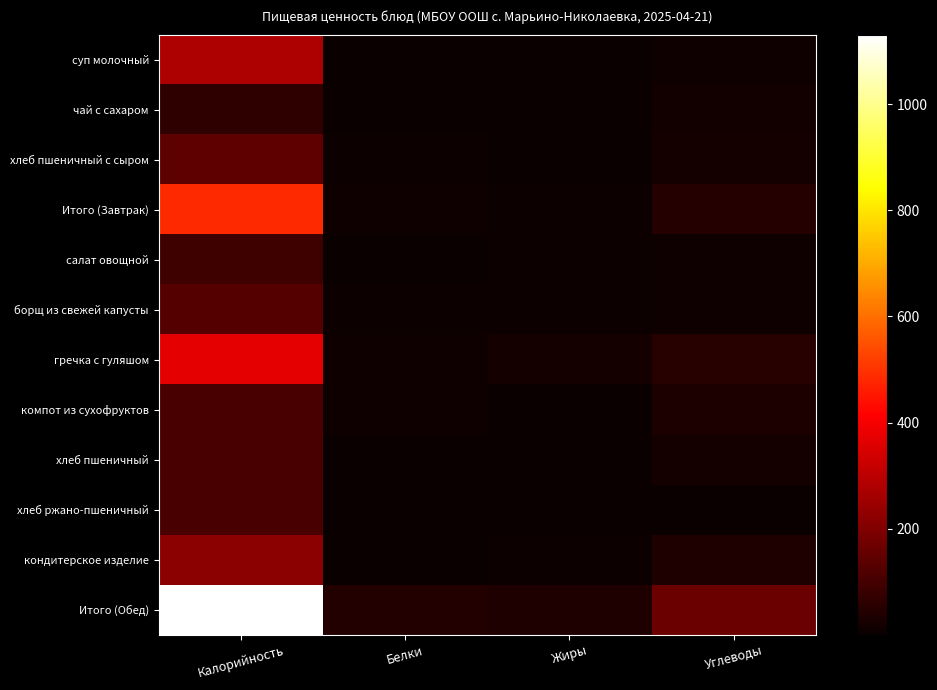

Reading left to right, transcribe all the data shown in this chart.

суп молочный: Калорийность=278.3	Белки=4.4	Жиры=3.9	Углеводы=10.4
чай с сахаром: Калорийность=62.0	Белки=0.1	Жиры=0.0	Углеводы=15.2
хлеб пшеничный с сыром: Калорийность=143.6	Белки=5.4	Жиры=4.0	Углеводы=20.9
Итого (Завтрак): Калорийность=483.9	Белки=9.9	Жиры=8.0	Углеводы=46.5
салат овощной: Калорийность=92.7	Белки=1.7	Жиры=6.5	Углеводы=10.5
борщ из свежей капусты: Калорийность=124.8	Белки=7.4	Жиры=5.8	Углеводы=9.5
гречка с гуляшом: Калорийность=370.1	Белки=10.4	Жиры=19.5	Углеводы=50.9
компот из сухофруктов: Калорийность=110.0	Белки=10.0	Жиры=0.1	Углеводы=35.2
хлеб пшеничный: Калорийность=107.2	Белки=3.1	Жиры=1.1	Углеводы=20.9
хлеб ржано-пшеничный: Калорийность=108.6	Белки=4.0	Жиры=0.7	Углеводы=1.4
кондитерское изделие: Калорийность=218.0	Белки=3.8	Жиры=5.9	Углеводы=37.2
Итого (Обед): Калорийность=1131.4	Белки=40.3	Жиры=39.6	Углеводы=165.6